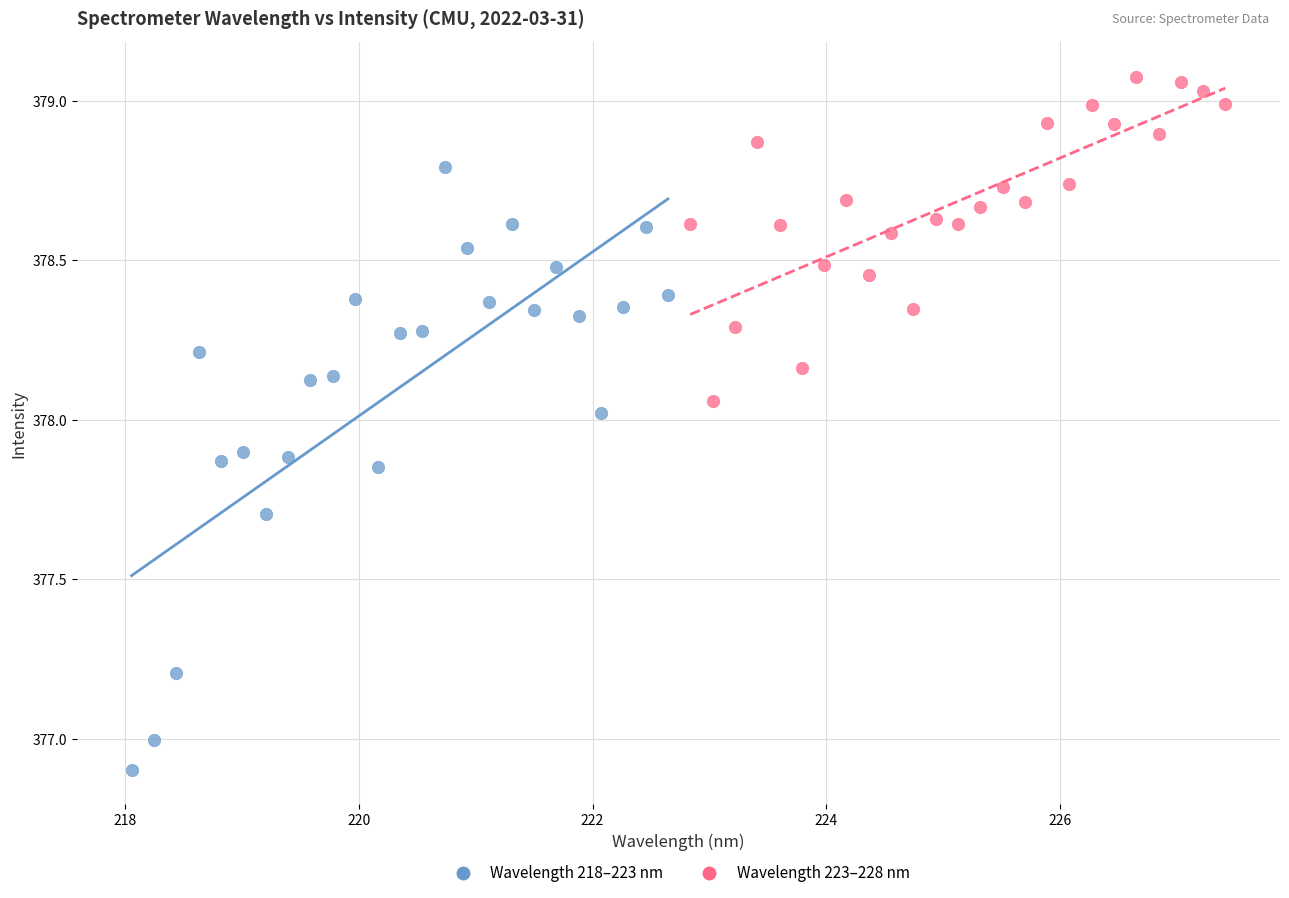

What are all the series names shown in the legend?

Wavelength 218–223 nm, Wavelength 223–228 nm